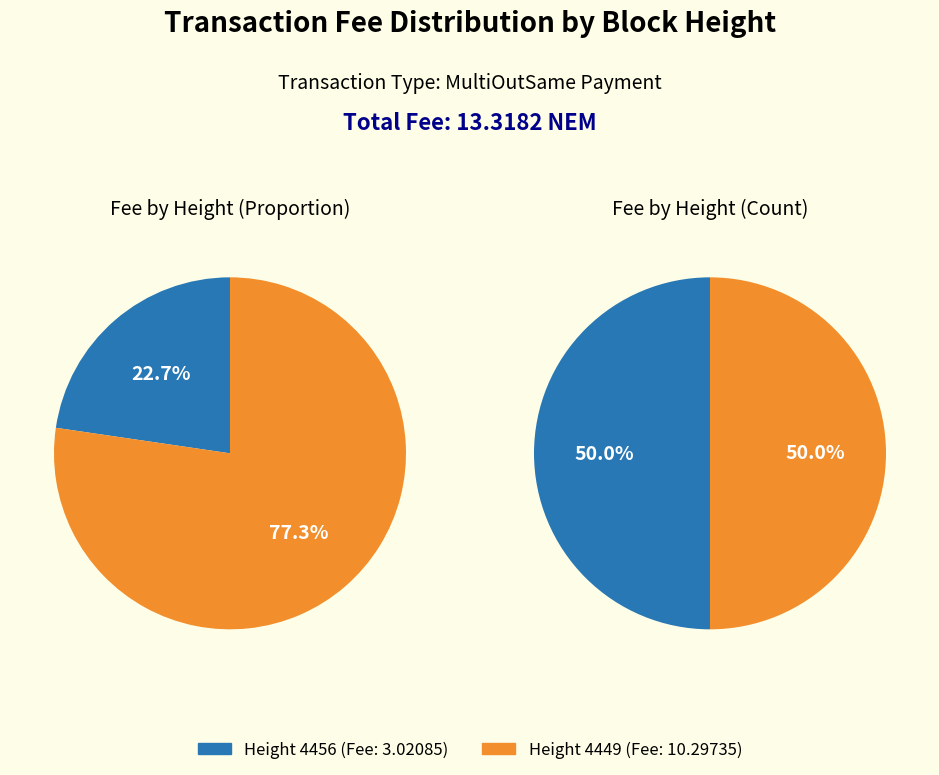

Is there a majority slice in this chart?

Yes